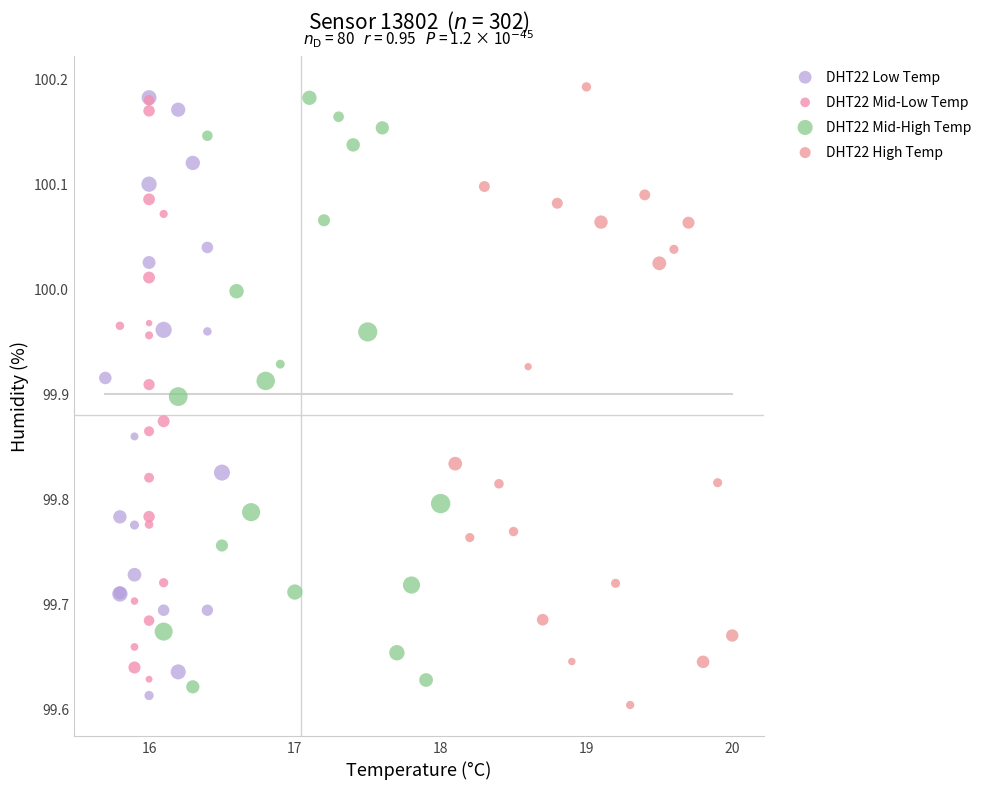

Which series reaches the minimum Y coordinate?

DHT22 High Temp